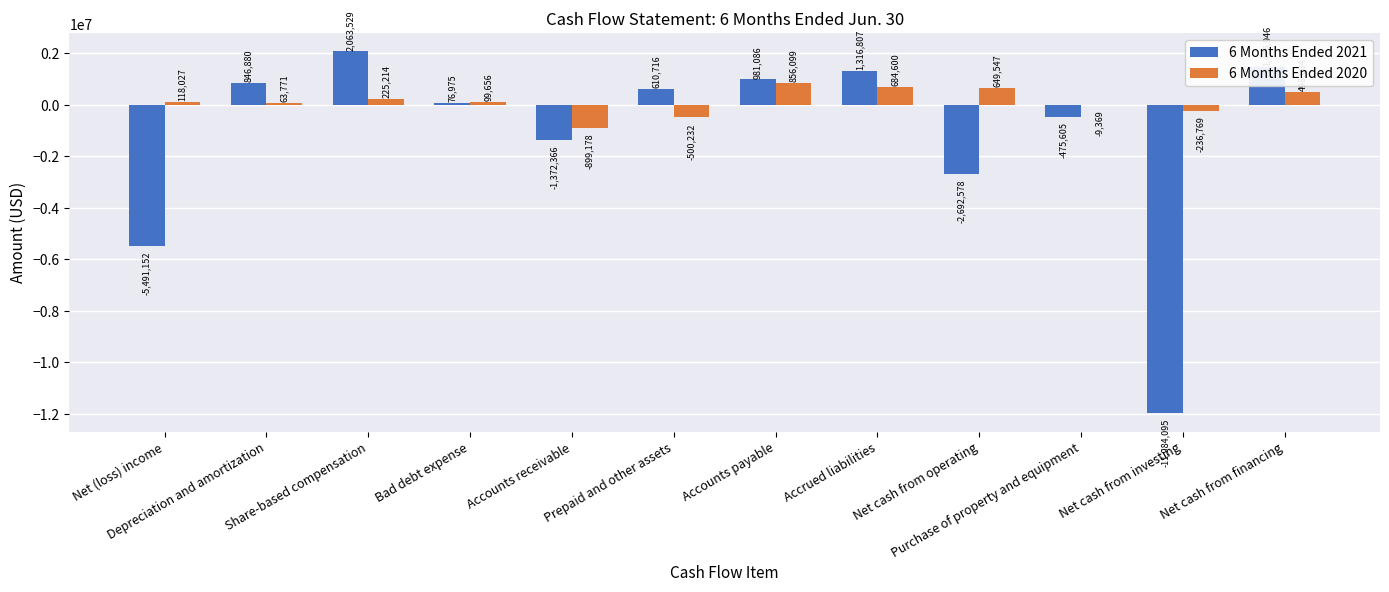

Is it true that 6 Months Ended 2021 equals 610716 at Prepaid and other assets?

True